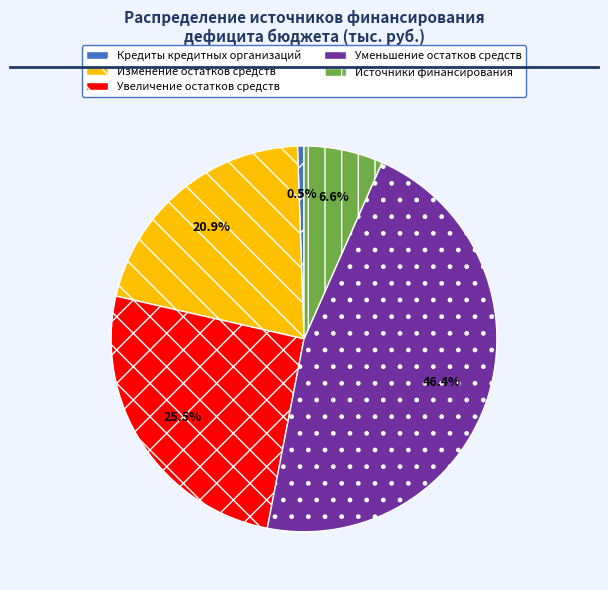

Do Изменение остатков средств and Уменьшение остатков средств together represent more than half of the pie?

Yes